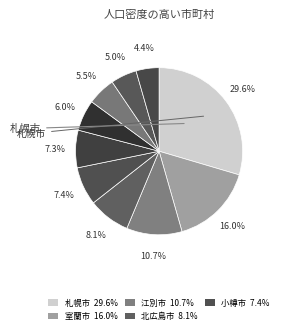

Count the number of slices in the pie.

10